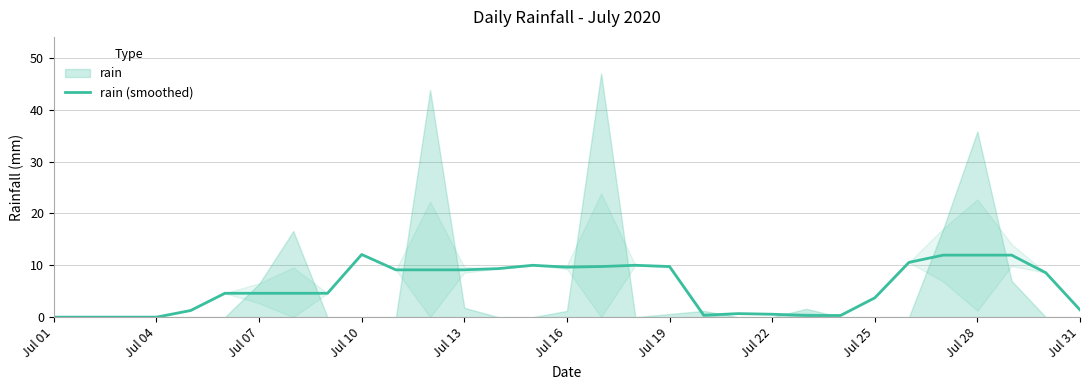

What is the highest value of the rain (smoothed) series?

12.1